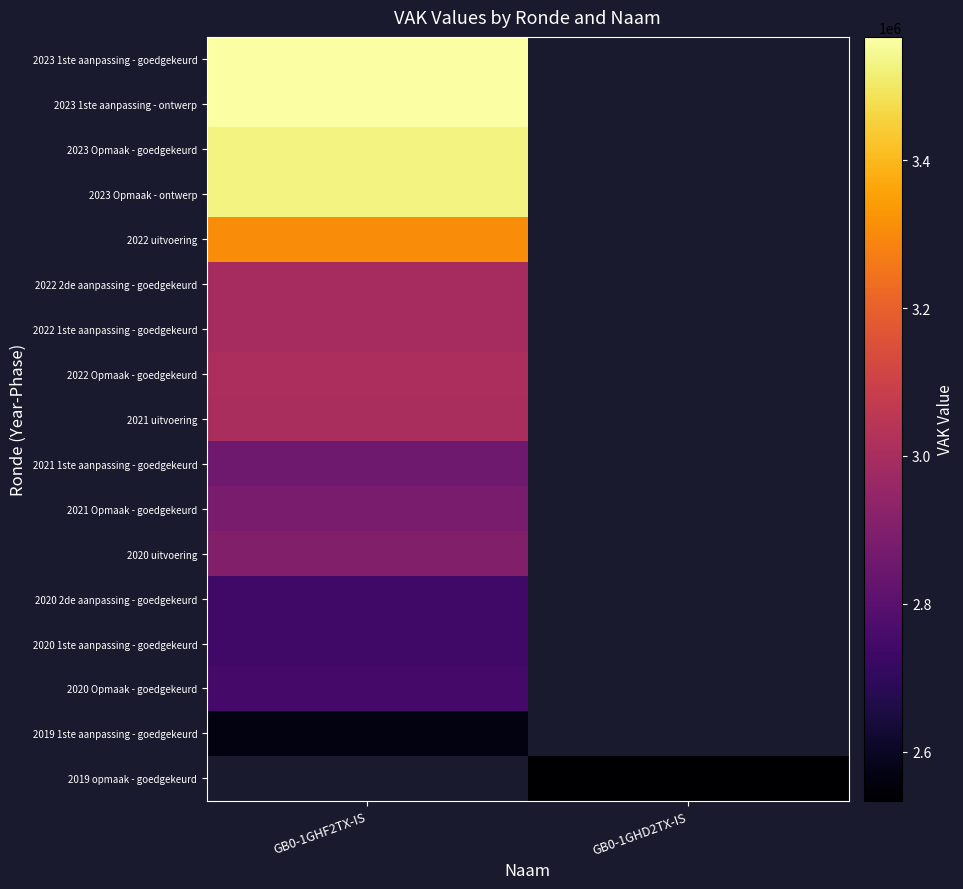

At how many categories does at least one series exceed 3233810?

1